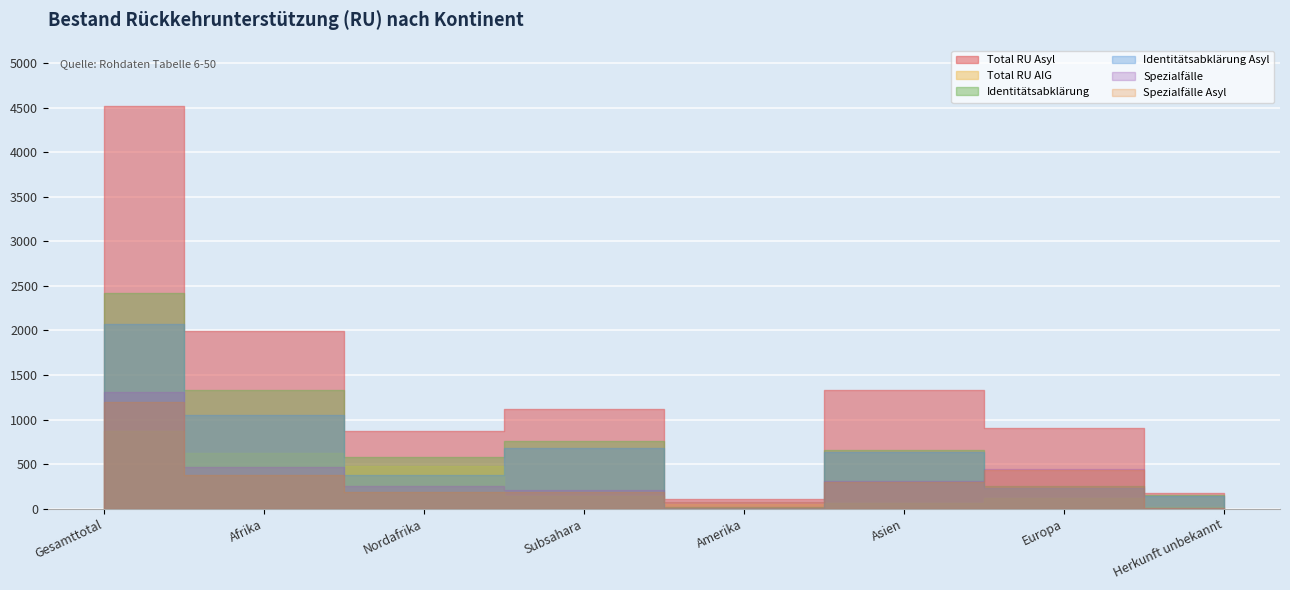

In Spezialfaelle, how many points are higher than both neighbors (excluding endpoints)?

1